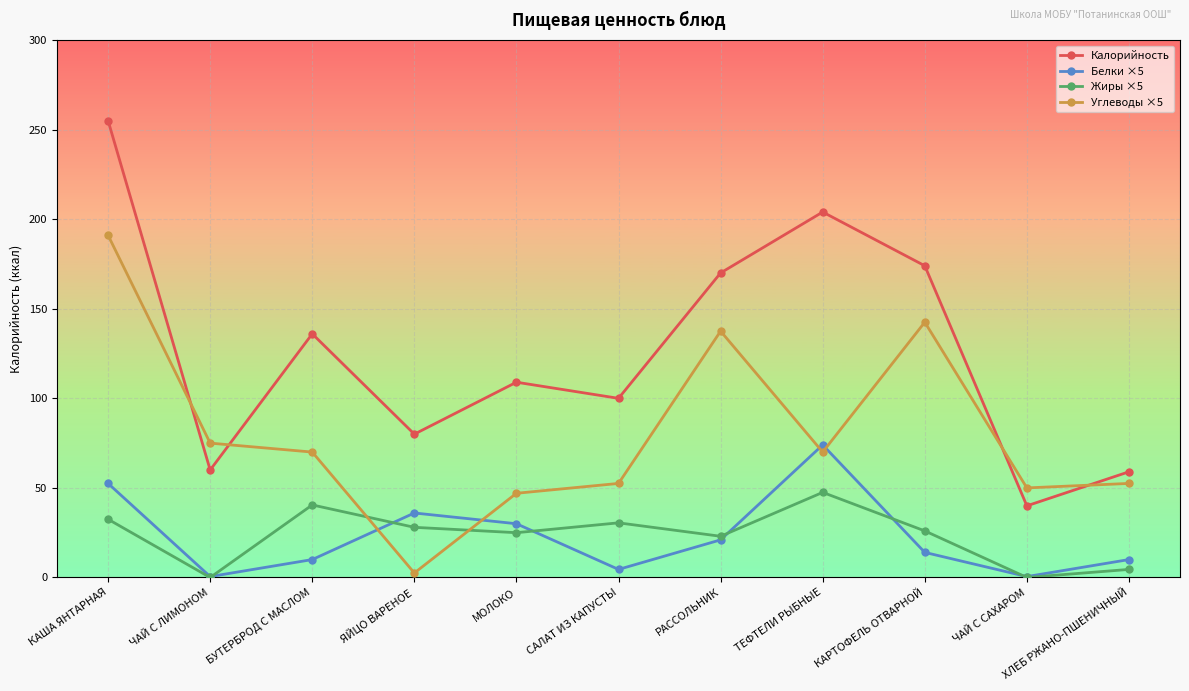

Which series changed the most between ТЕФТЕЛИ РЫБНЫЕ and ЧАЙ С САХАРОМ?

Калорийность